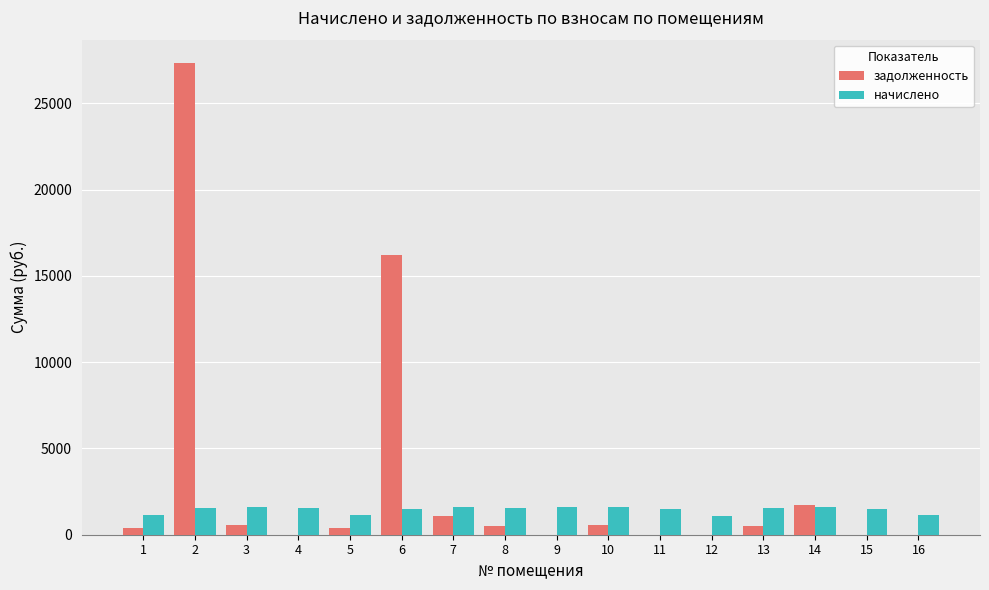

What is the sum of all начислено values?

23249.8